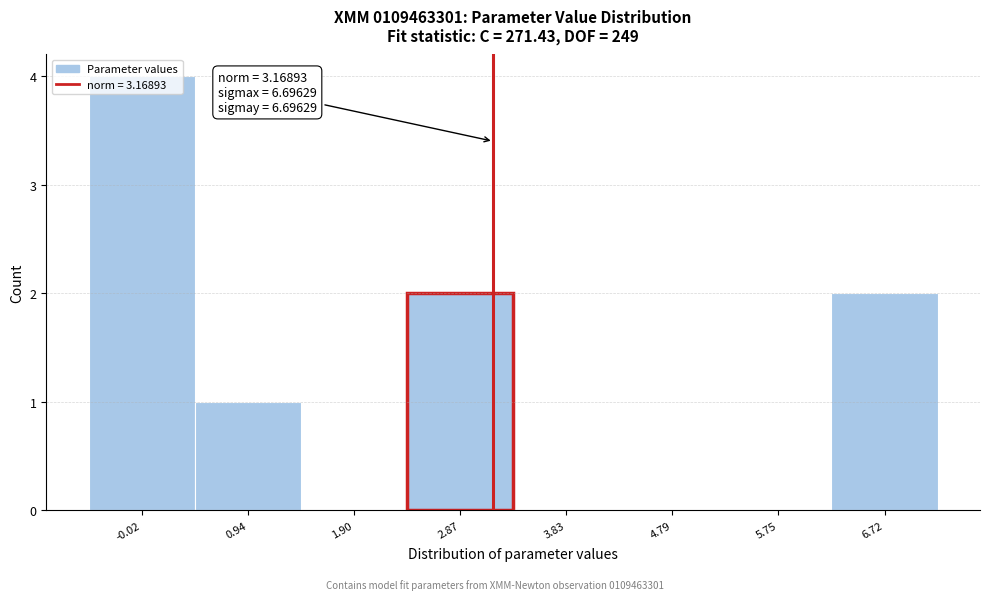

Over which range of the x-axis is the bar tallest?

-0.5 to 0.5